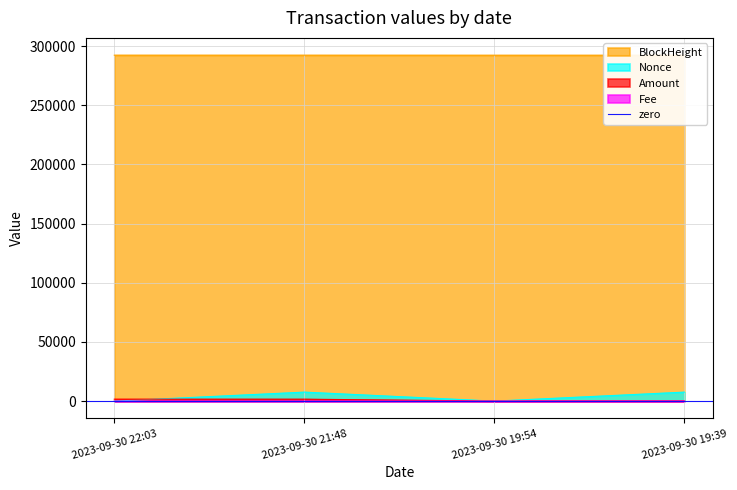

Where is Fee nearest to the value 0?

2023-09-30 21:48